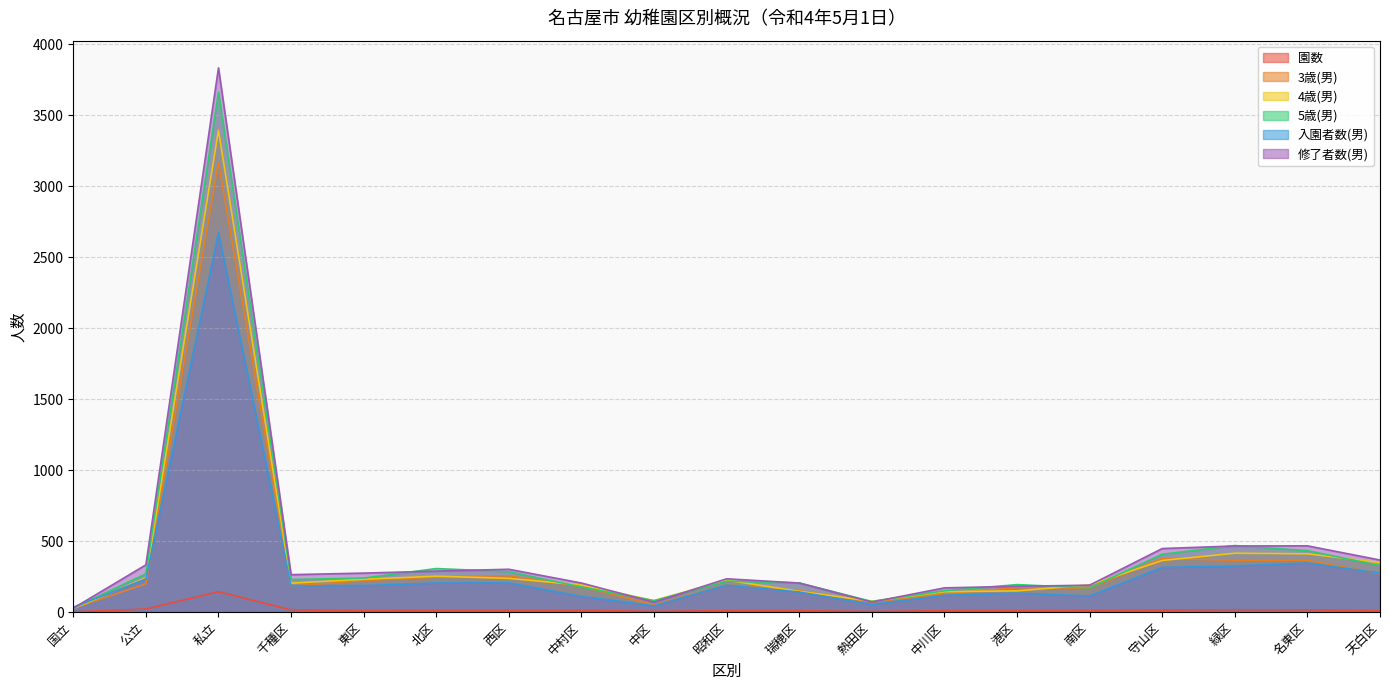

What is the difference between the second highest and minimum values in the 修了者数(男) series?

439